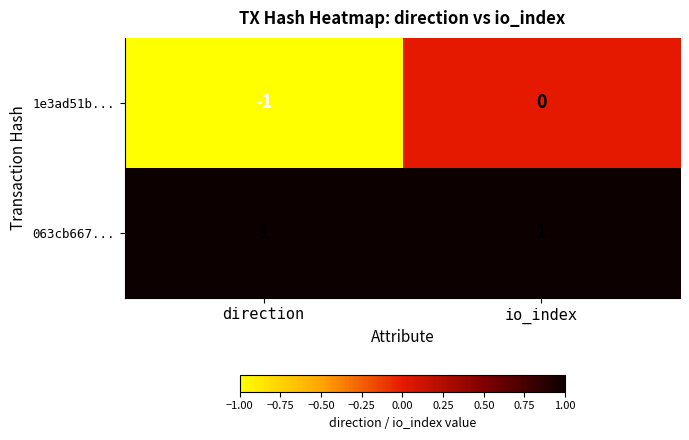

Rank the series by their maximum value, from highest to lowest.

063cb667..., 1e3ad51b...